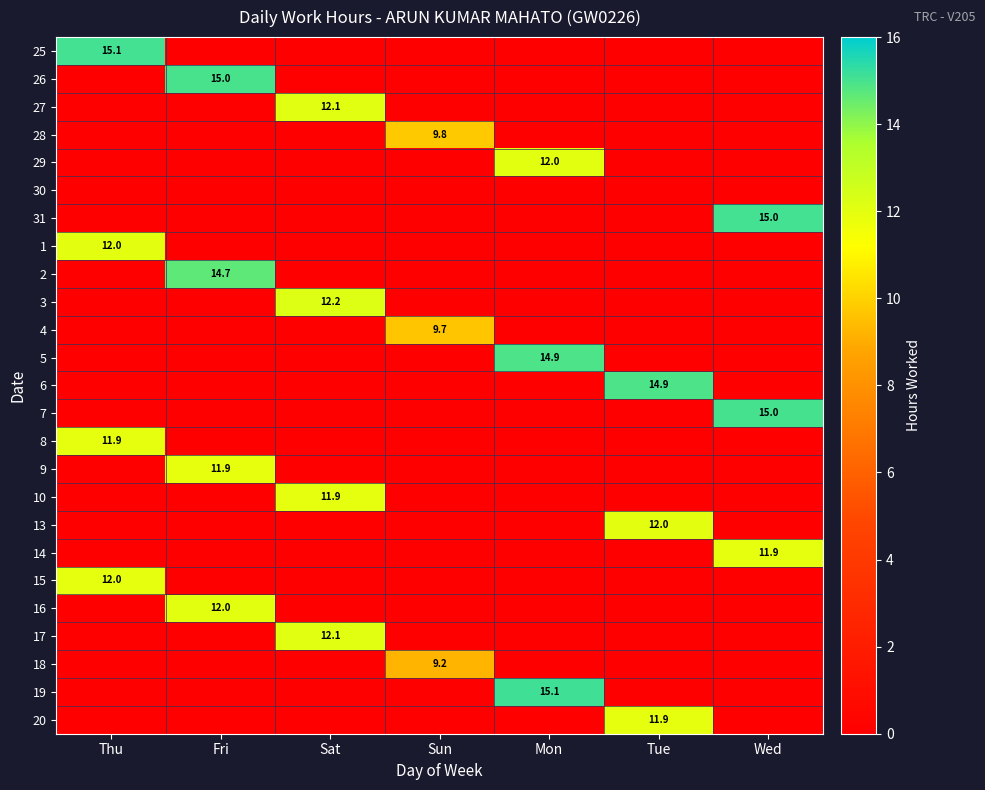

At how many categories does at least one series exceed 6?

7